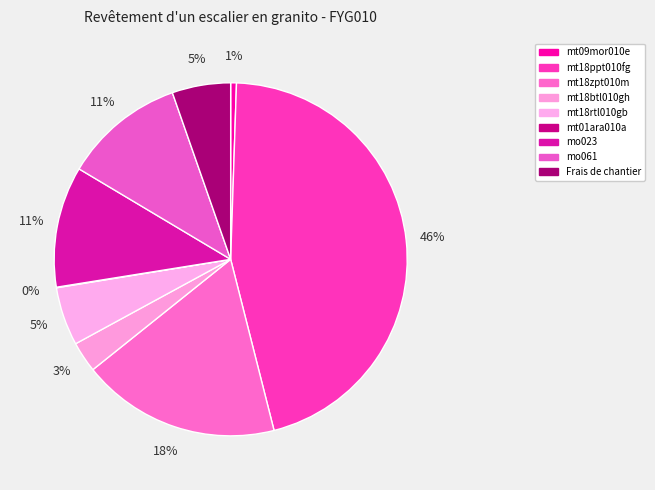

What is the largest slice in the pie chart?

mt18ppt010fg